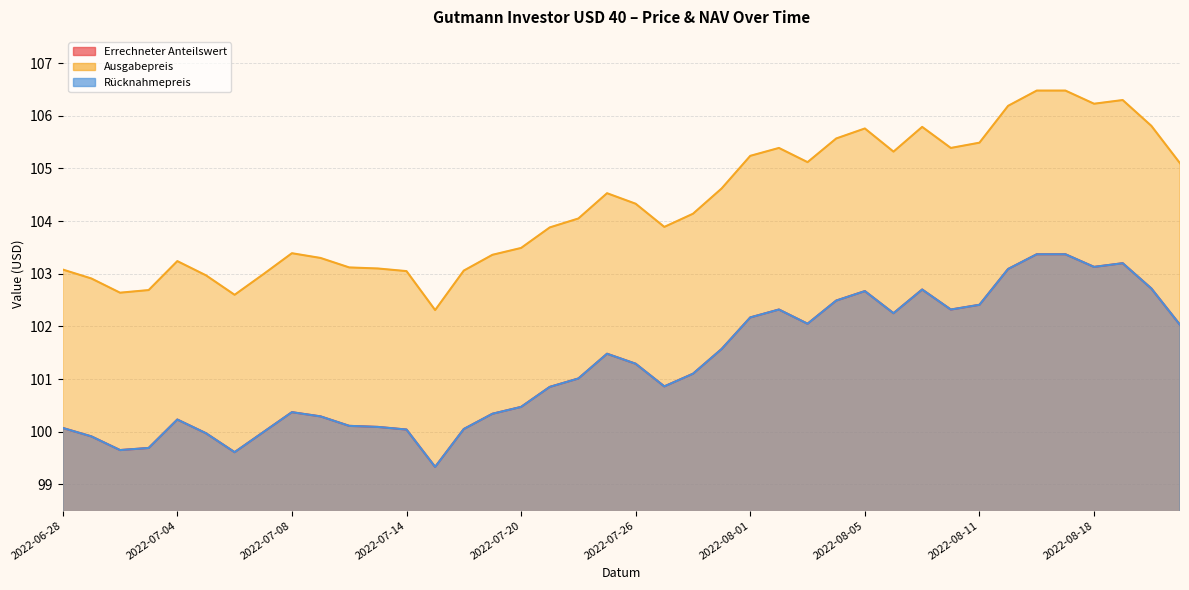

Reading right to left, extract all data points from this chart.

Errechneter Anteilswert: 102.0	102.7	103.2	103.1	103.4	103.4	103.1	102.4	102.3	102.7	102.2	102.7	102.5	102.0	102.3	102.2	101.6	101.1	100.9	101.3	101.5	101.0	100.8	100.5	100.3	100.0	99.3	100.0	100.1	100.1	100.3	100.4	100.0	99.6	100.0	100.2	99.7	99.7	99.9	100.1
Ausgabepreis: 105.1	105.8	106.3	106.2	106.5	106.5	106.2	105.5	105.4	105.8	105.3	105.8	105.6	105.1	105.4	105.2	104.6	104.1	103.9	104.3	104.5	104.0	103.9	103.5	103.4	103.1	102.3	103.0	103.1	103.1	103.3	103.4	103.0	102.6	103.0	103.2	102.7	102.6	102.9	103.1
Rücknahmepreis: 102.0	102.7	103.2	103.1	103.4	103.4	103.1	102.4	102.3	102.7	102.2	102.7	102.5	102.0	102.3	102.2	101.6	101.1	100.9	101.3	101.5	101.0	100.8	100.5	100.3	100.0	99.3	100.0	100.1	100.1	100.3	100.4	100.0	99.6	100.0	100.2	99.7	99.7	99.9	100.1